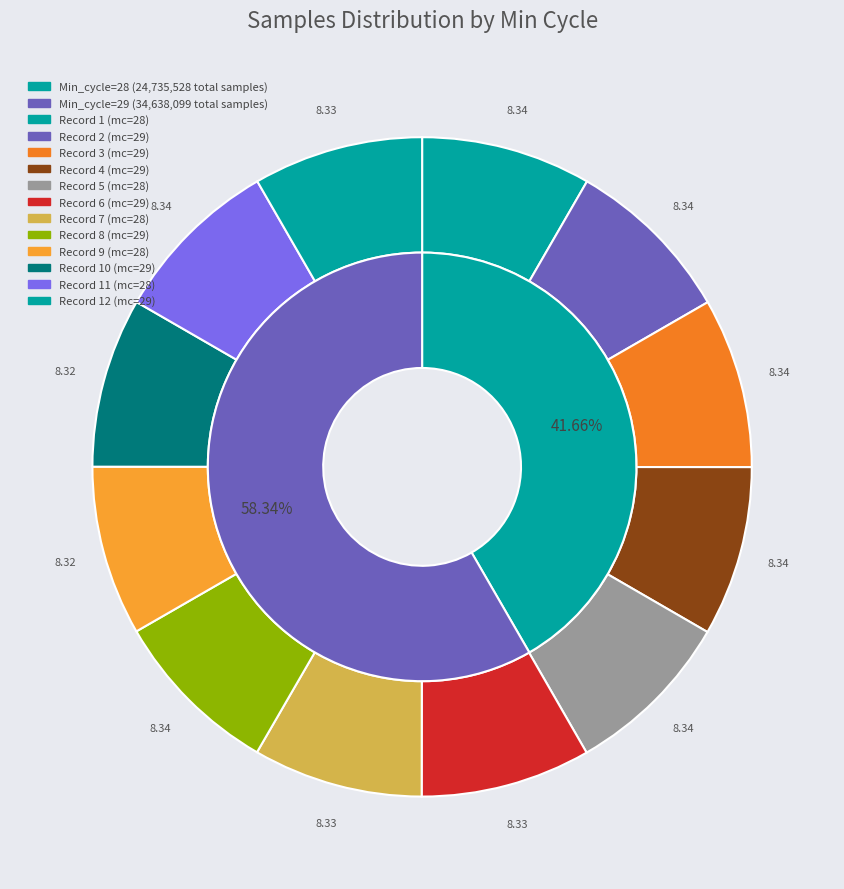

Does 29 account for over 50% of the chart?

No